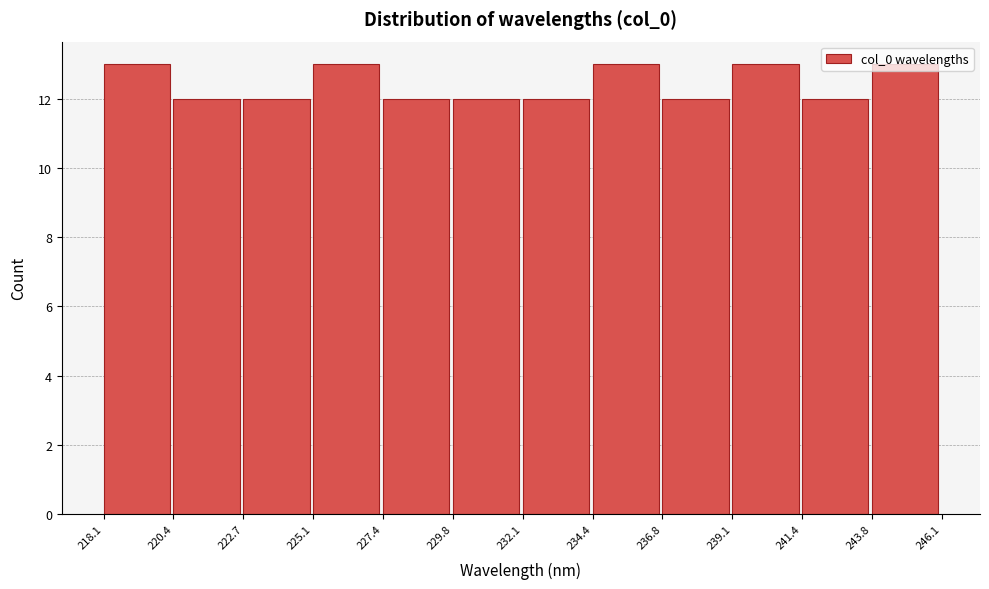

What is the height of the bar covering 220.4 to 222.7 on the x-axis? The values are not printed on the chart, so give them approximately, as read against the axis.

12